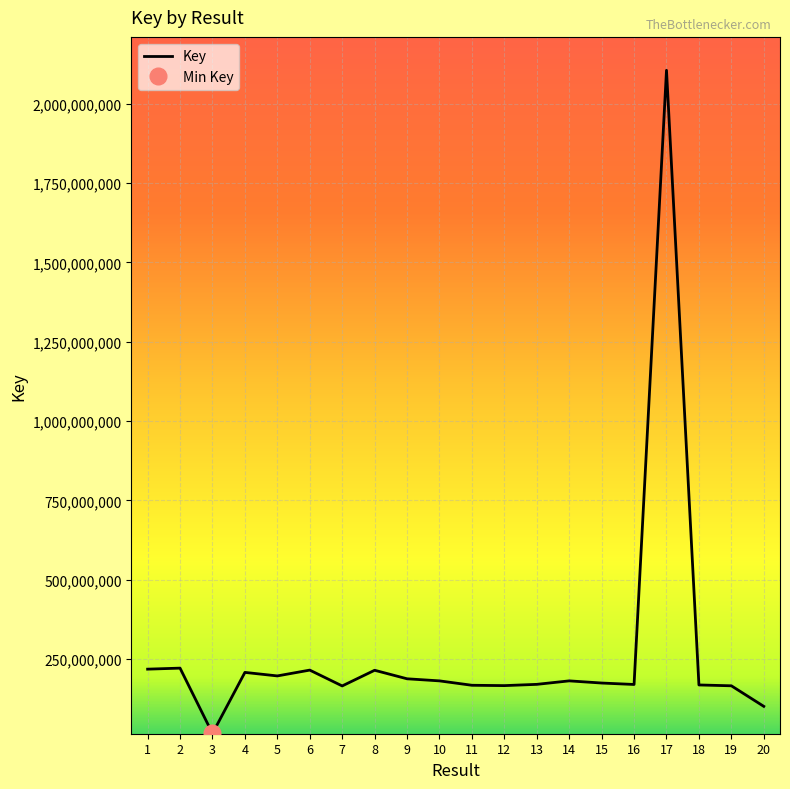

What is the value of the 16th point from the left?

170077026